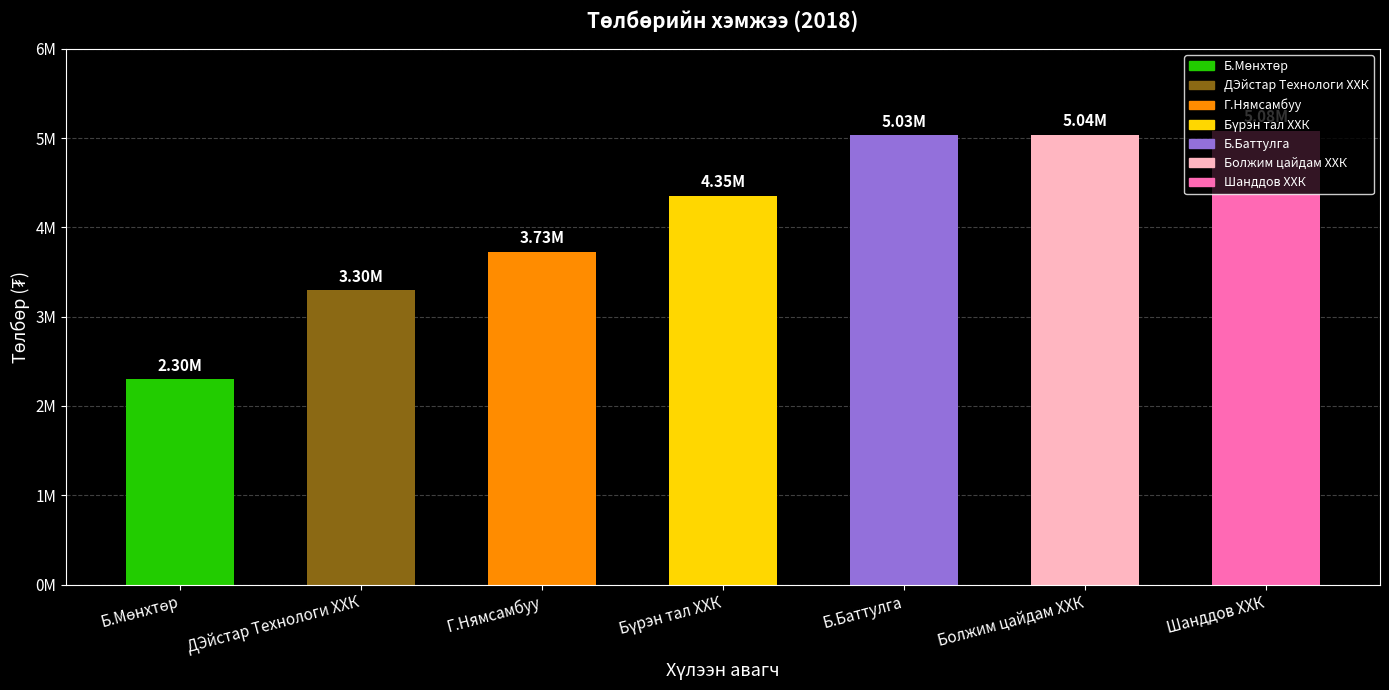

What is the label of the 3rd bar from the left?

Г.Нямсамбуу